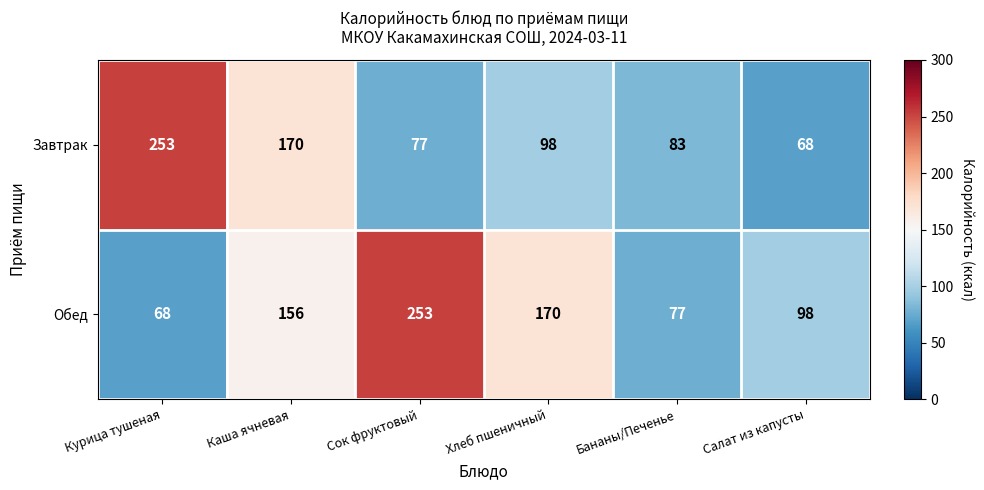

Is it true that Завтрак equals 68 at Салат из капусты?

True